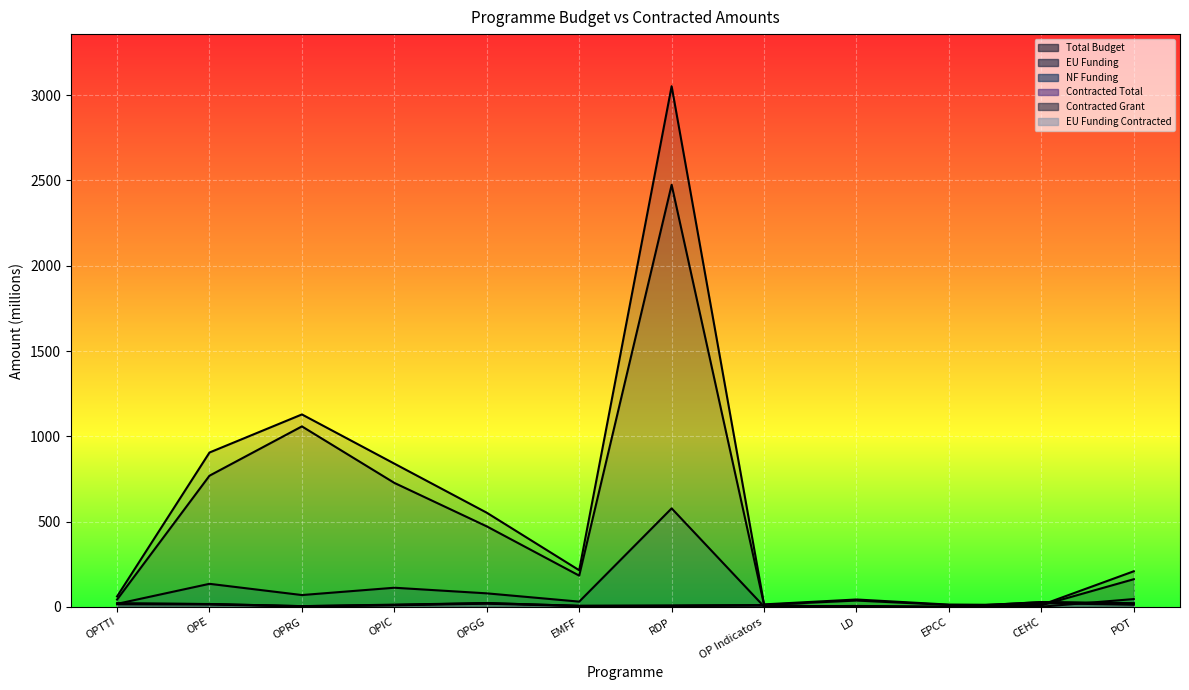

What is the label of the 3rd point from the right?

EPCC